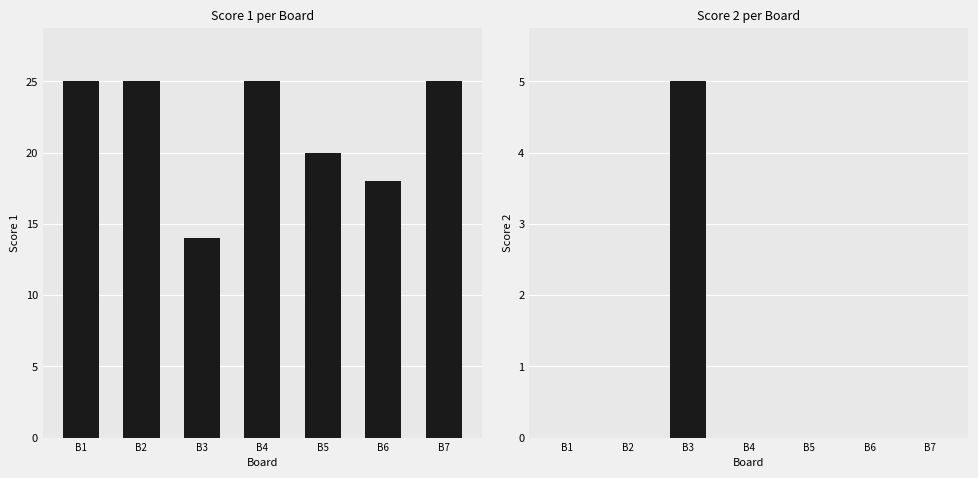

What is the highest value of the Score 2 series?

5